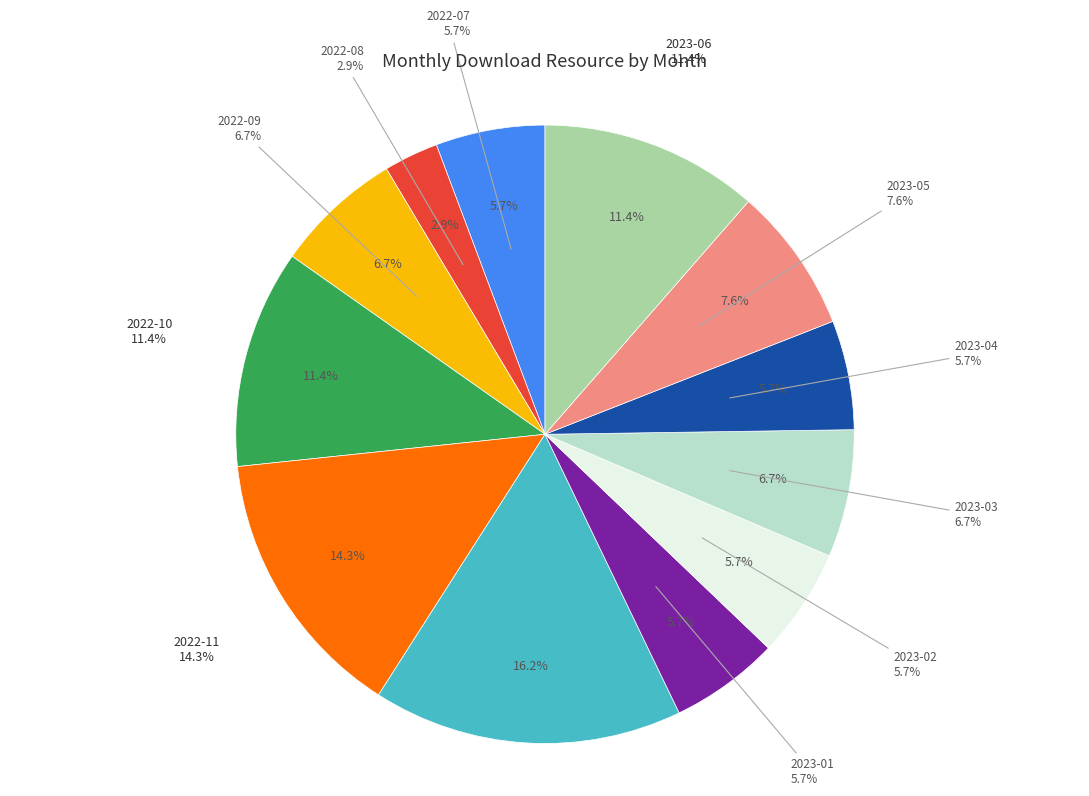

True or false: 2023-02 accounts for 13% of the total.

False